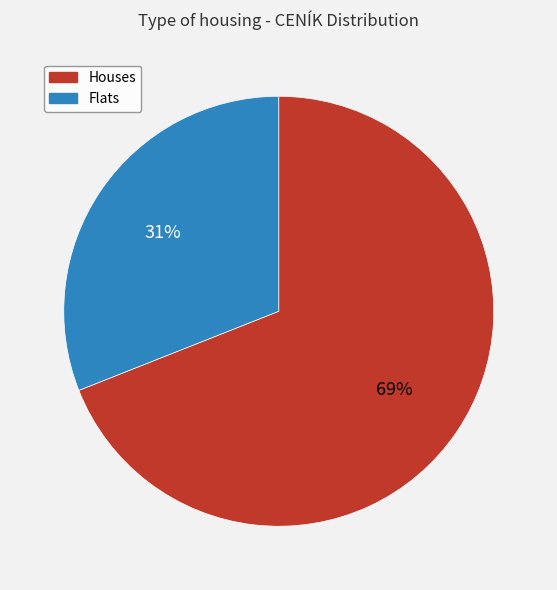

To the nearest percent, what is the average slice percentage?

50%